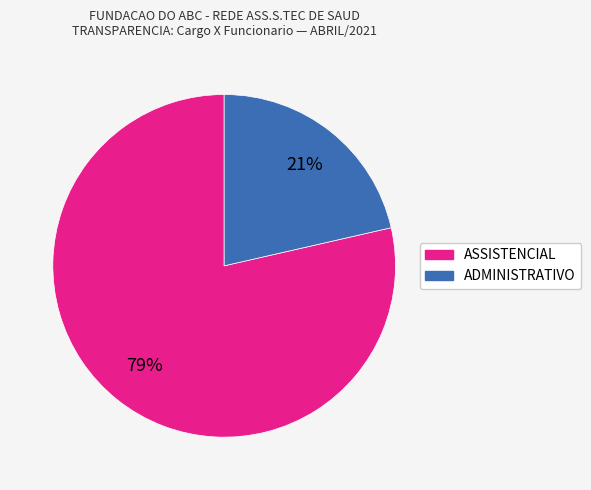

To the nearest percent, what is the combined percentage of ADMINISTRATIVO and ASSISTENCIAL?

100%